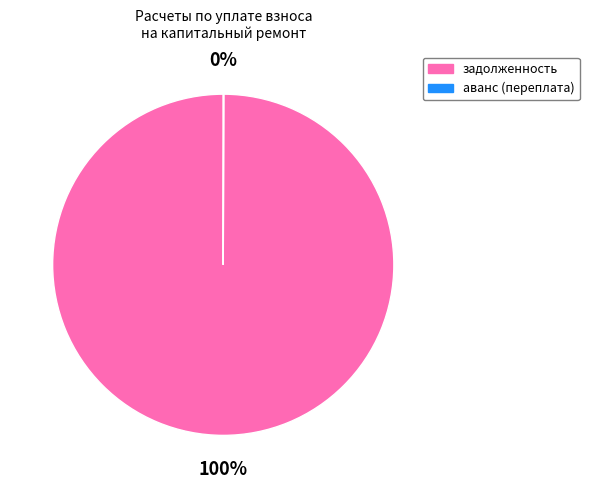

Is it true that задолженность is 100% of the pie?

True